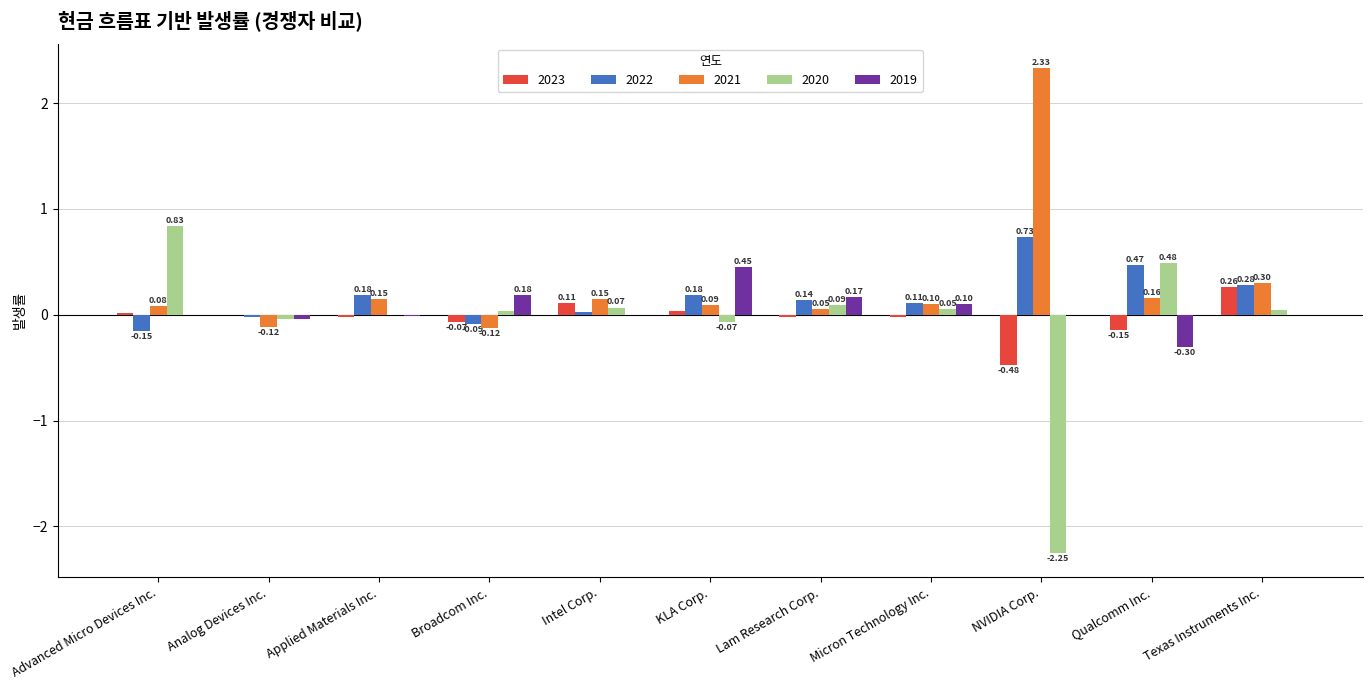

What is the total value across all series at Texas Instruments Inc.?

0.9